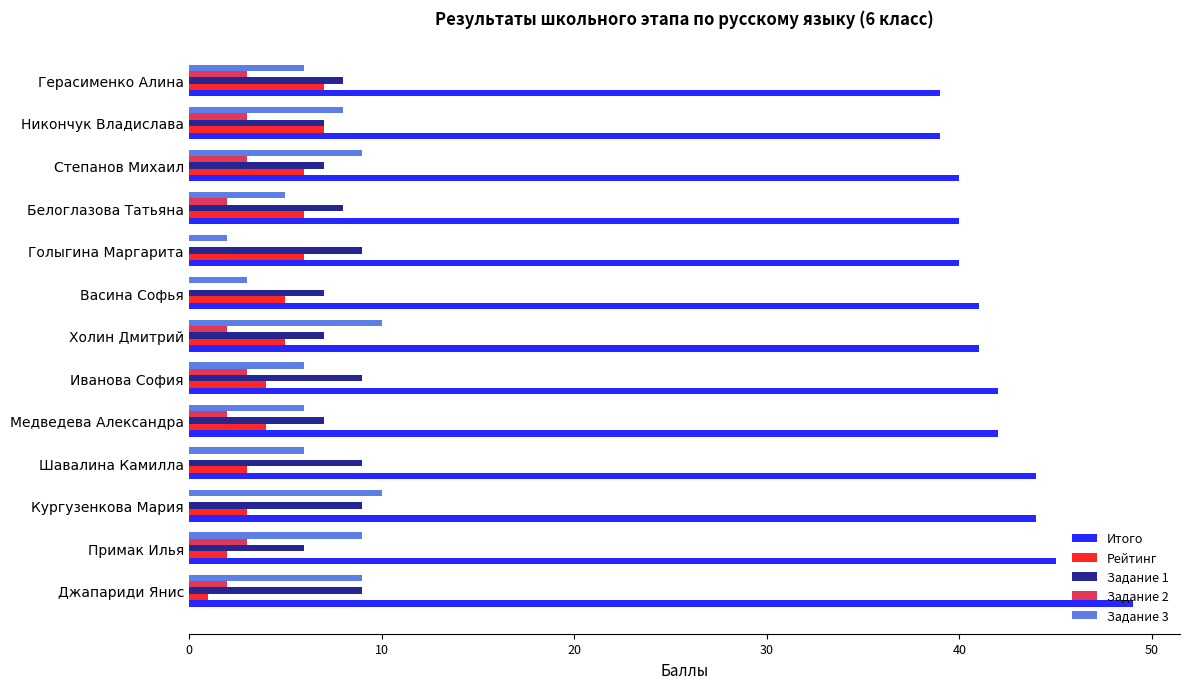

Which label corresponds to the largest value in the chart?

Джапариди Янис